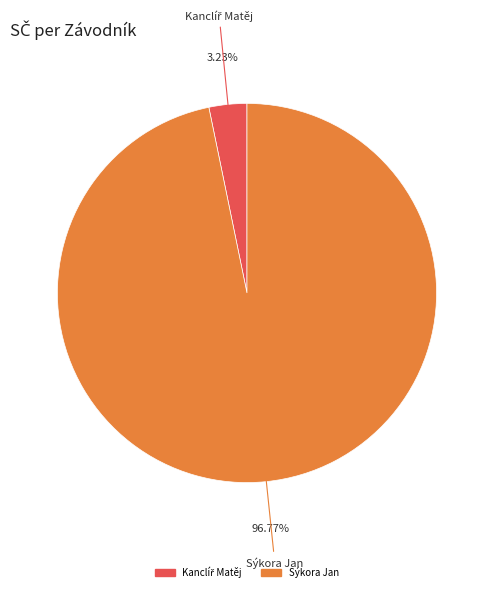

Is there a majority slice in this chart?

Yes